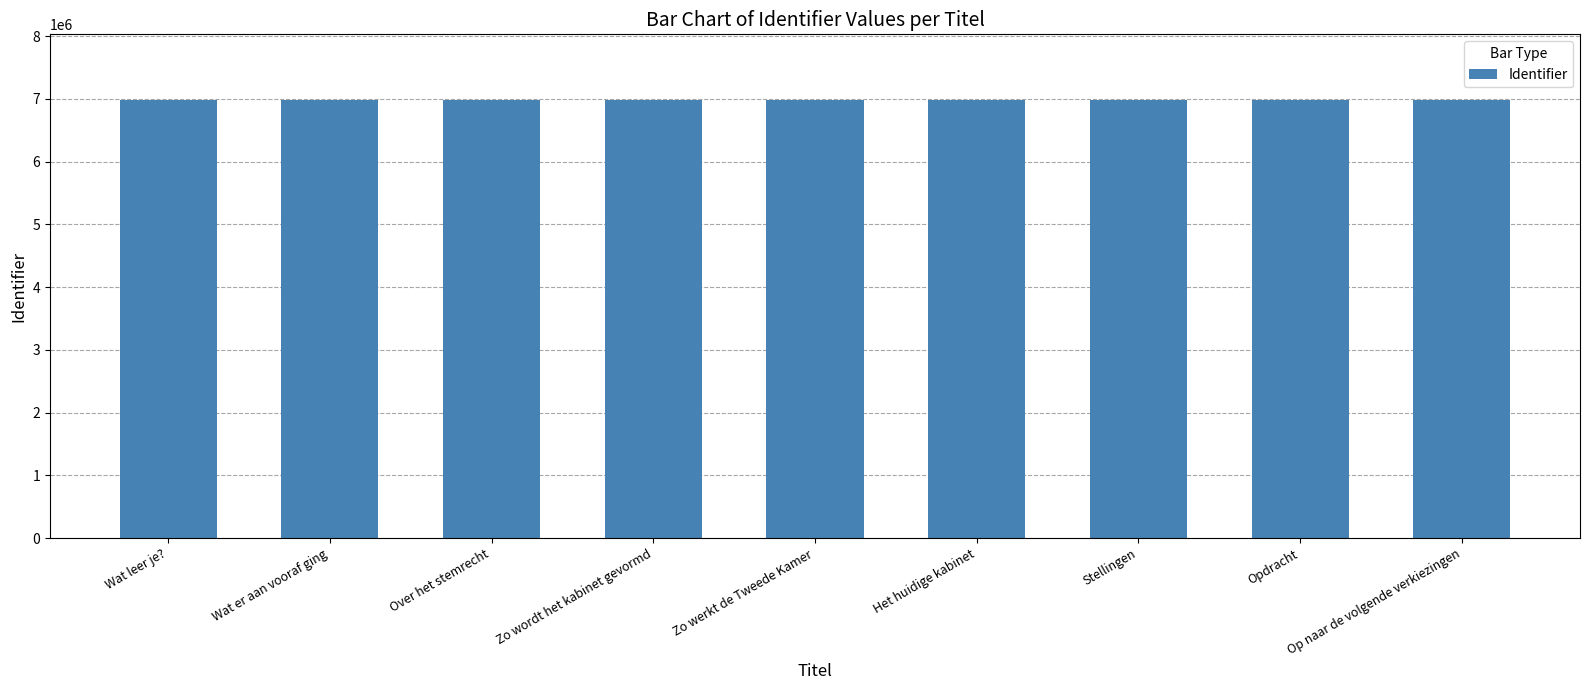

What is the ratio of the value at Over het stemrecht to the value at Opdracht?

1.0